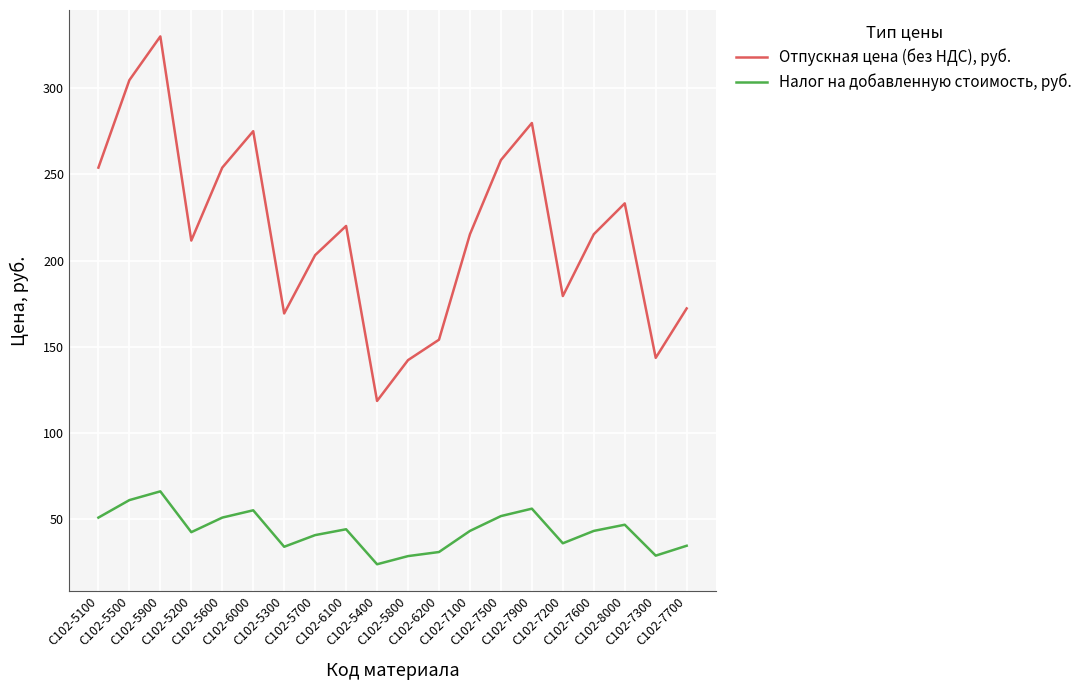

The Налог на добавленную стоимость, руб. series shows 23.7 at С102-5400. True or false?

True